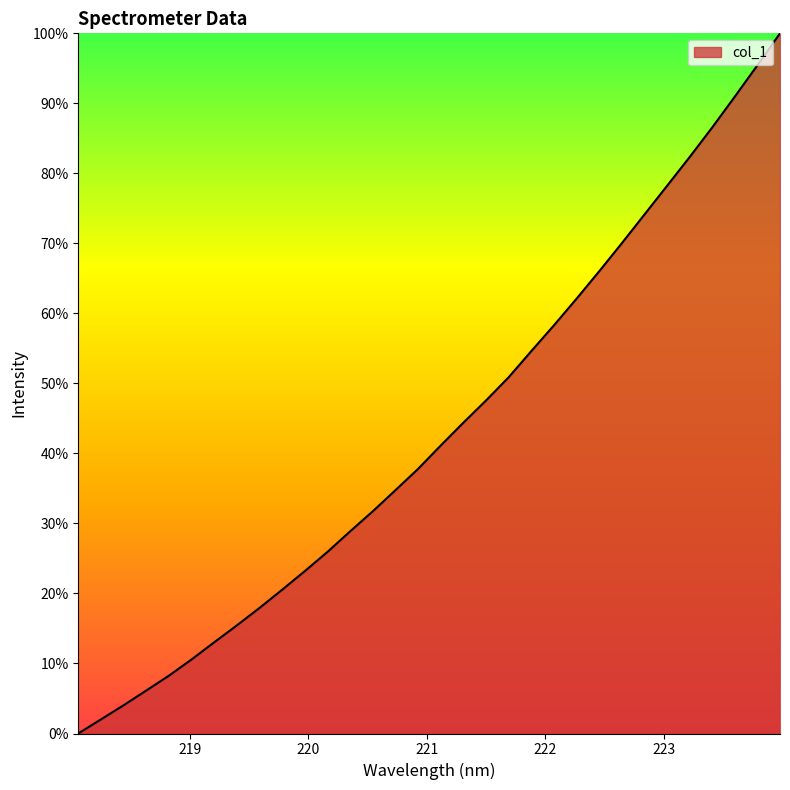

How many positive values are there?

31